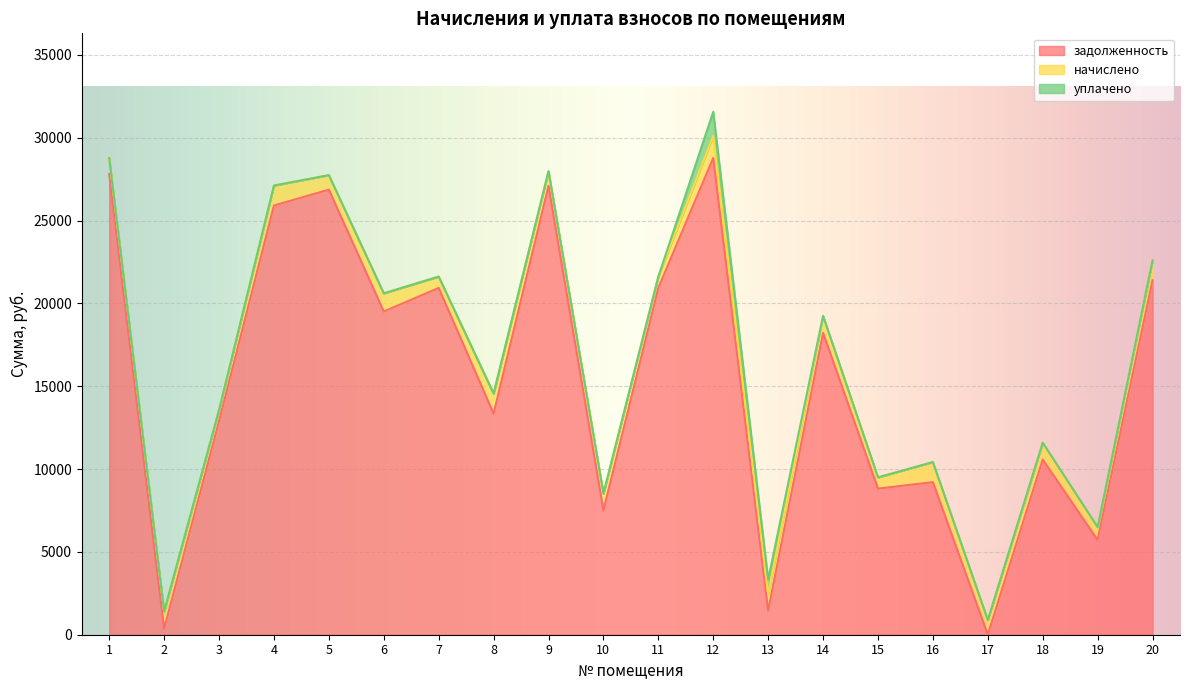

Which series has the largest range (max minus min)?

задолженность